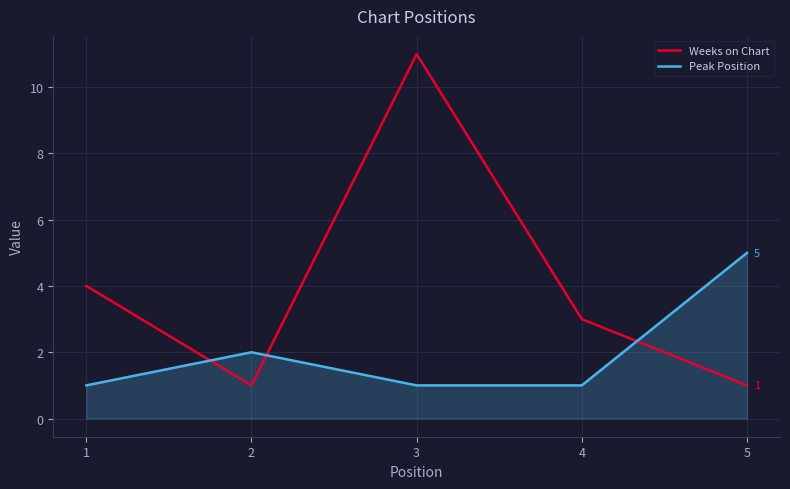

What is the difference between the maximum and minimum values in the Peak Position series?

4